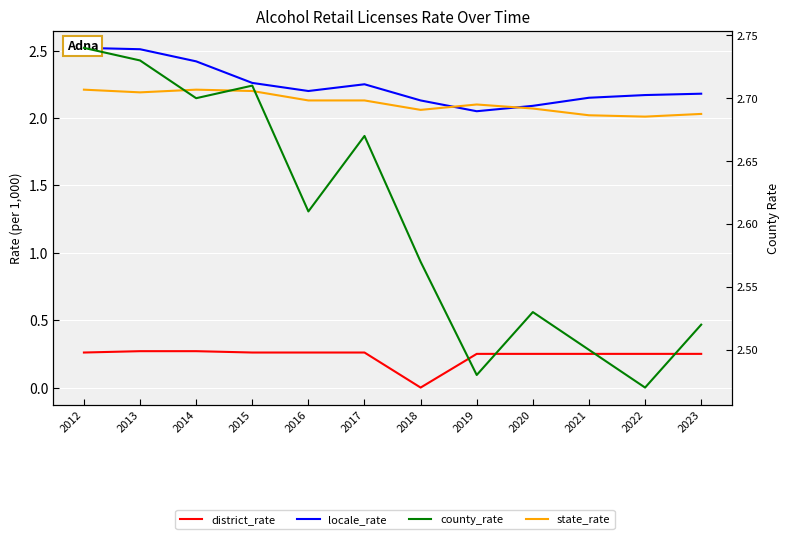

Reading left to right, list all the values displayed in this chart.

district_rate: 0.3	0.3	0.3	0.3	0.3	0.3	0.0	0.2	0.2	0.2	0.2	0.2
locale_rate: 2.5	2.5	2.4	2.3	2.2	2.2	2.1	2.0	2.1	2.1	2.2	2.2
state_rate: 2.2	2.2	2.2	2.2	2.1	2.1	2.1	2.1	2.1	2.0	2.0	2.0
county_rate: 2.7	2.7	2.7	2.7	2.6	2.7	2.6	2.5	2.5	2.5	2.5	2.5